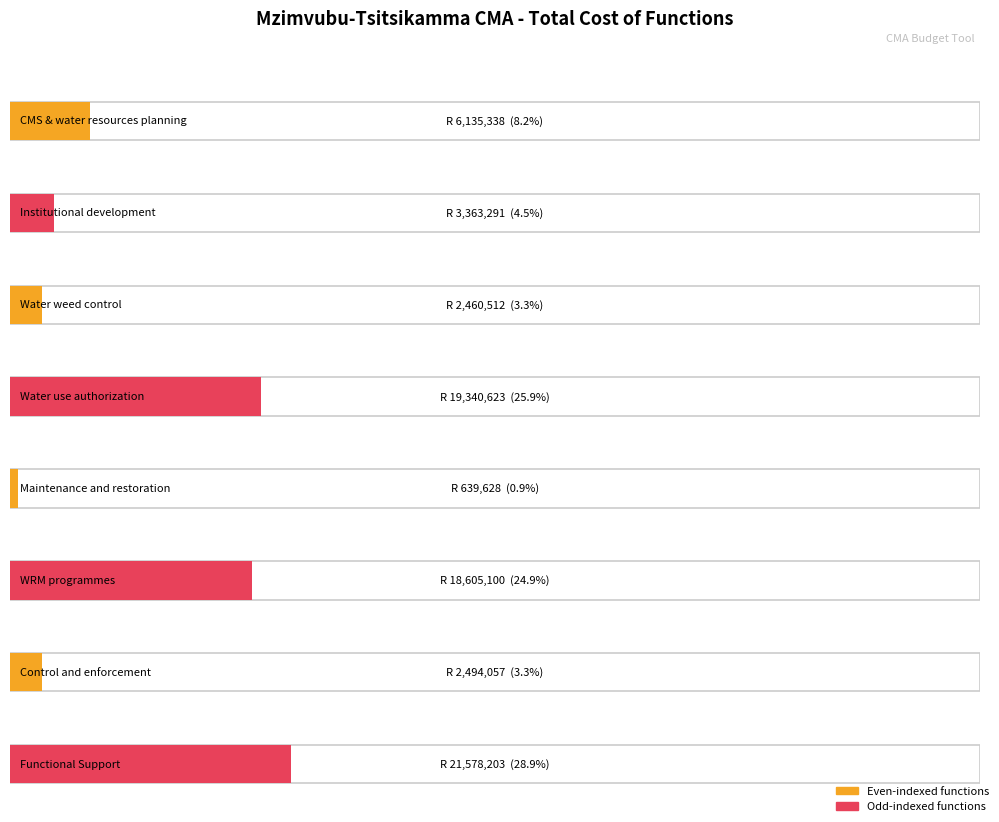

Which category has the lowest value in the Total cost series?

Maintenance and restoration